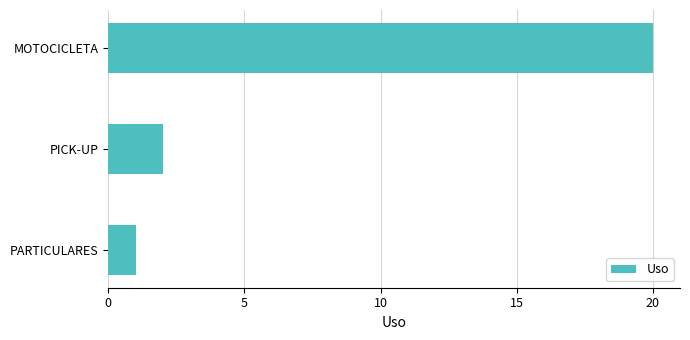

Which has a higher value, MOTOCICLETA or PARTICULARES?

MOTOCICLETA